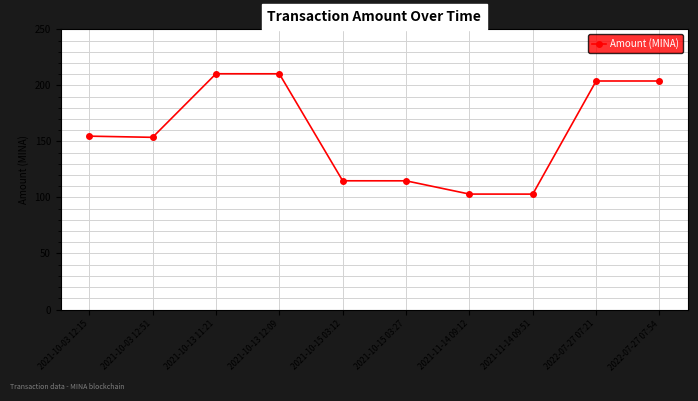

True or false: there are more than 1 points higher than both neighbors.

True